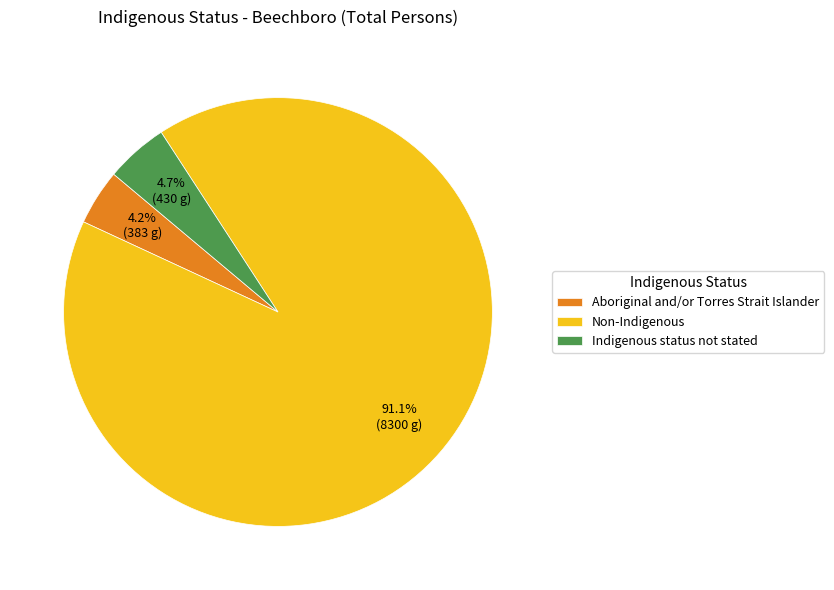

Which category has the smallest portion of the pie?

Aboriginal and/or Torres Strait Islander